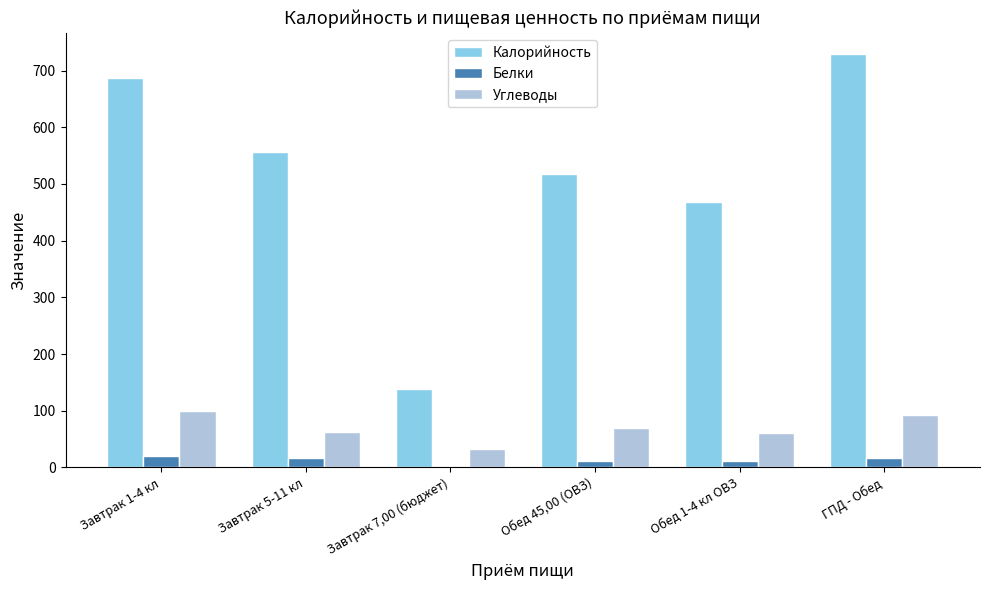

Which series has the largest total across all categories?

Калорийность